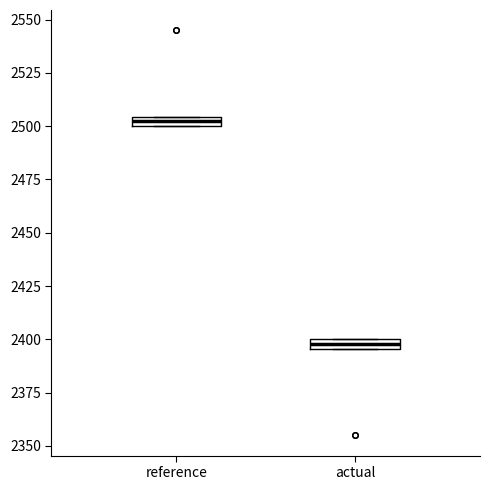

Which box's median line is the lowest?

actual